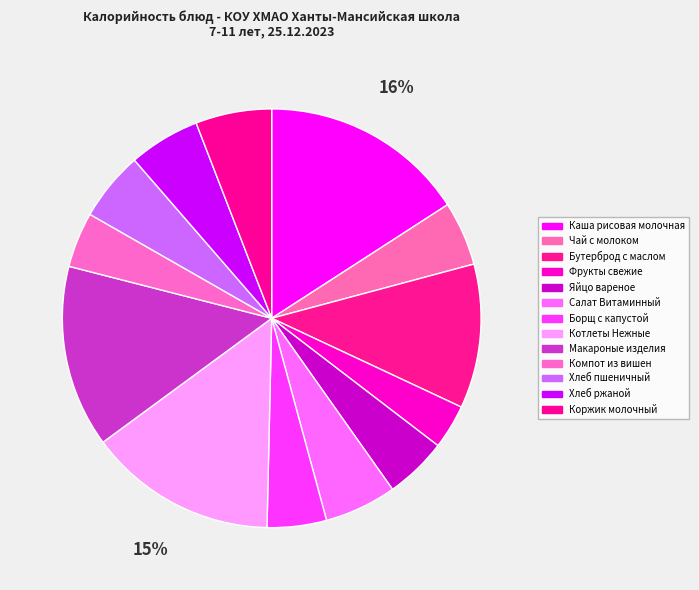

How many slices are in this pie chart?

13